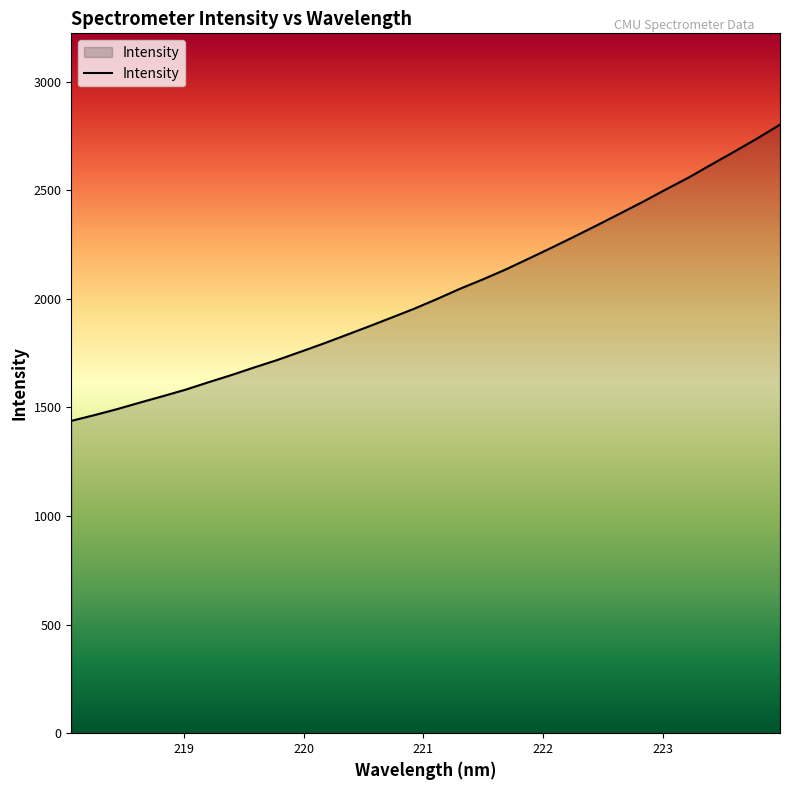

What is the smallest value displayed?

1438.1